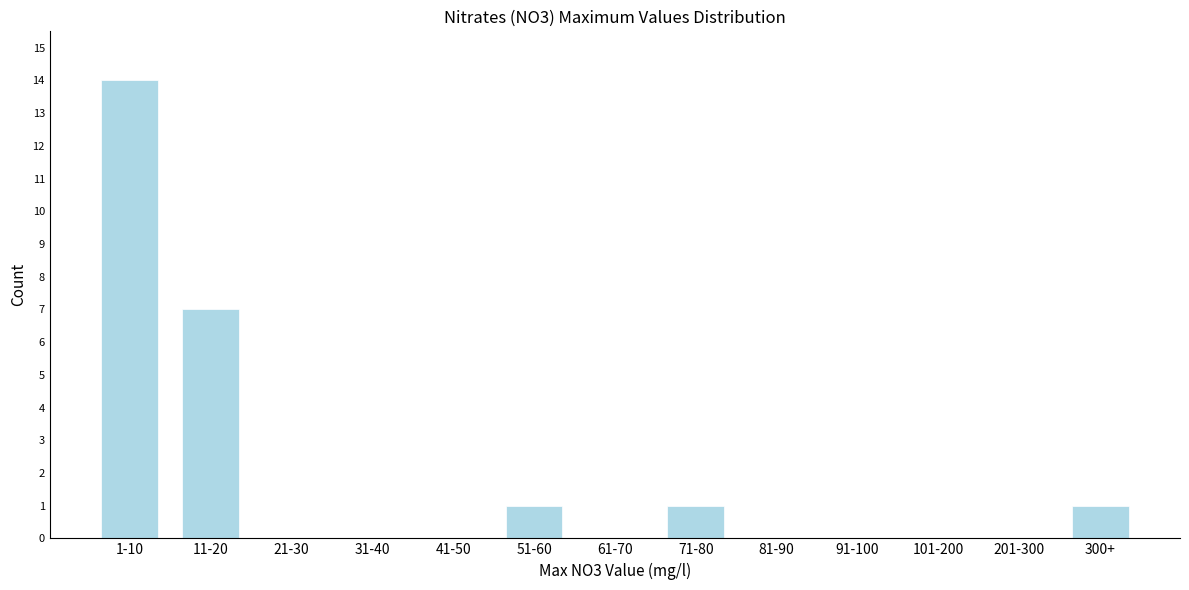

Reading left to right, what are all the values shown in this chart?

1-10=14	11-20=7	21-30=0	31-40=0	41-50=0	51-60=1	61-70=0	71-80=1	81-90=0	91-100=0	101-200=0	201-300=0	300+=1